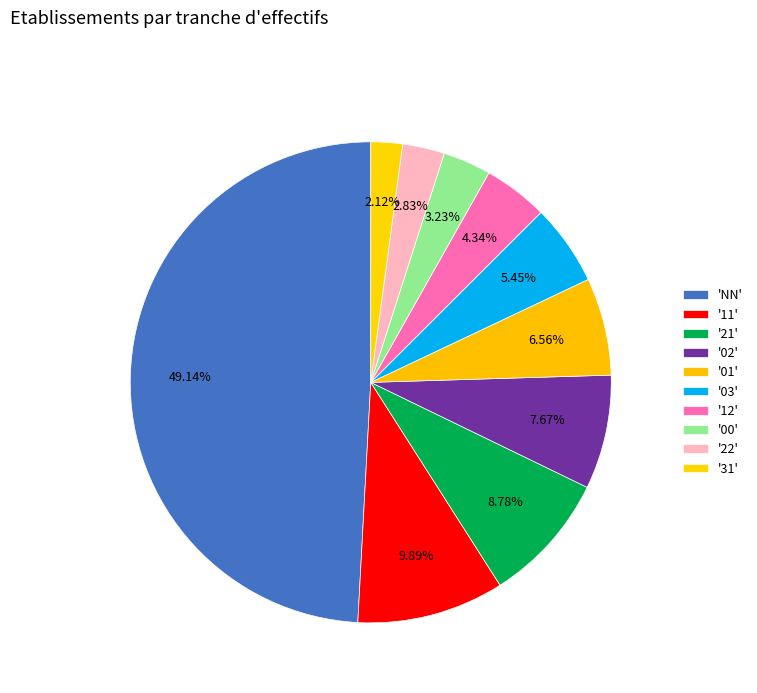

Which slice is the largest?

NN